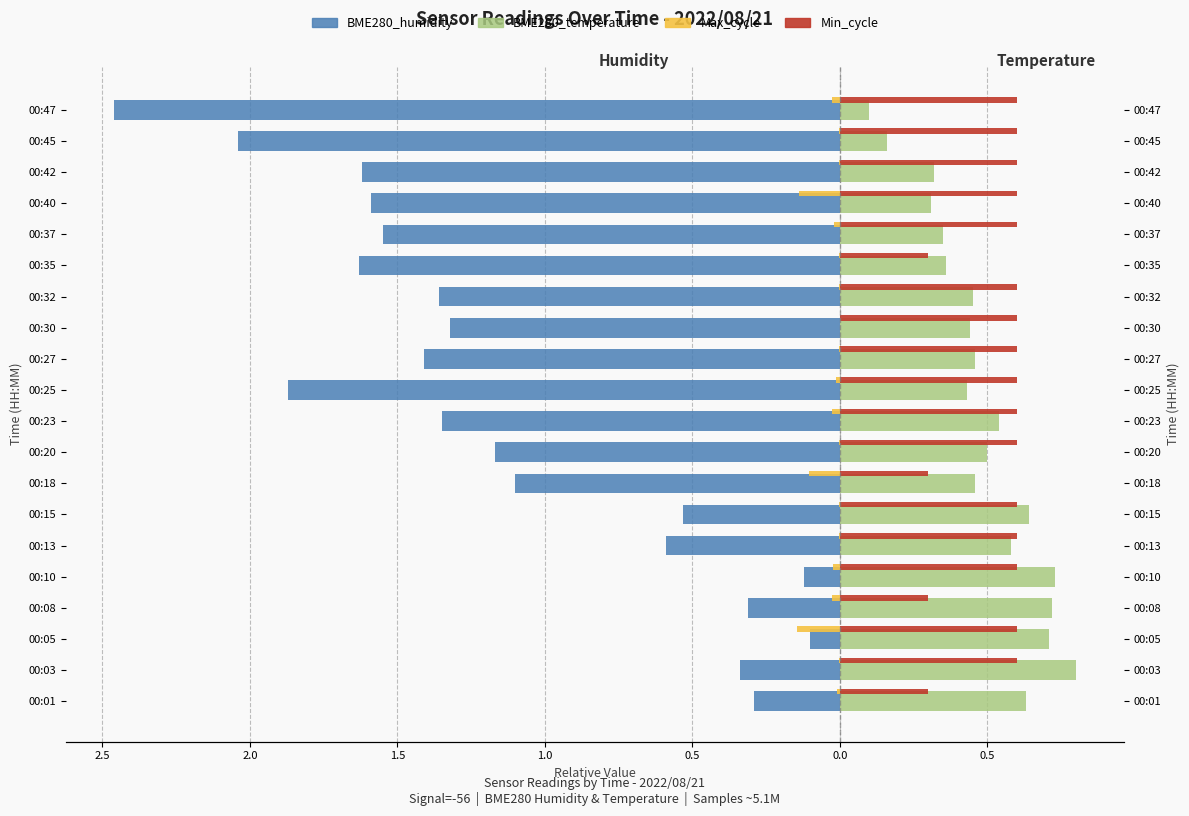

Are the bars horizontal?

Yes